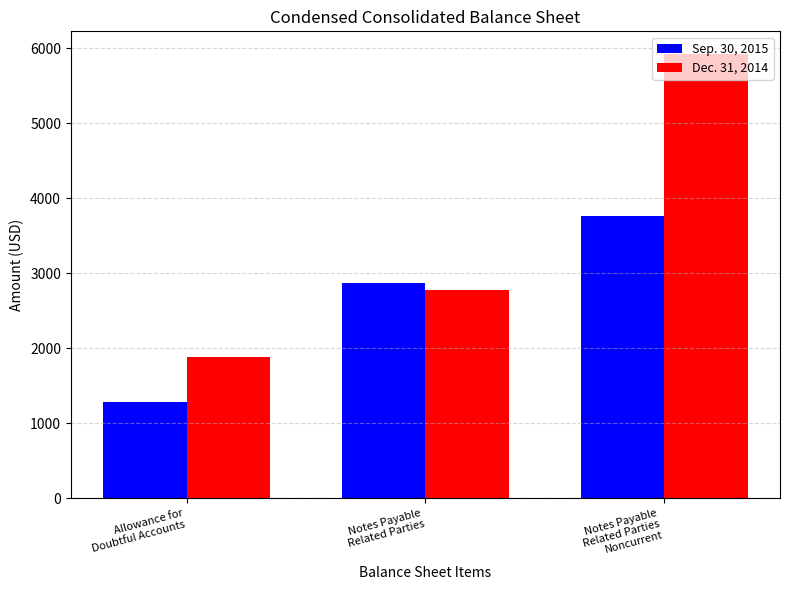

Reading left to right, transcribe all the data shown in this chart.

Sep. 30, 2015: Allowance for
Doubtful Accounts=1287	Notes Payable
Related Parties=2868	Notes Payable
Related Parties
Noncurrent=3765
Dec. 31, 2014: Allowance for
Doubtful Accounts=1886	Notes Payable
Related Parties=2774	Notes Payable
Related Parties
Noncurrent=5928